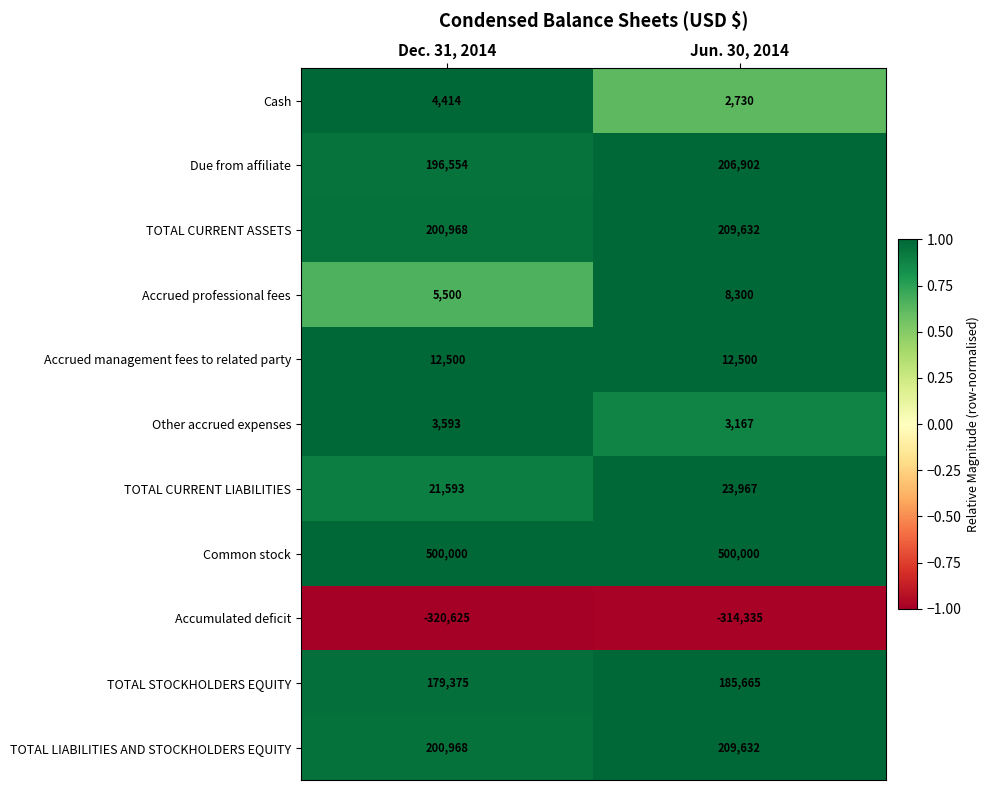

What is the sum of all TOTAL LIABILITIES AND STOCKHOLDERS EQUITY values?

410600